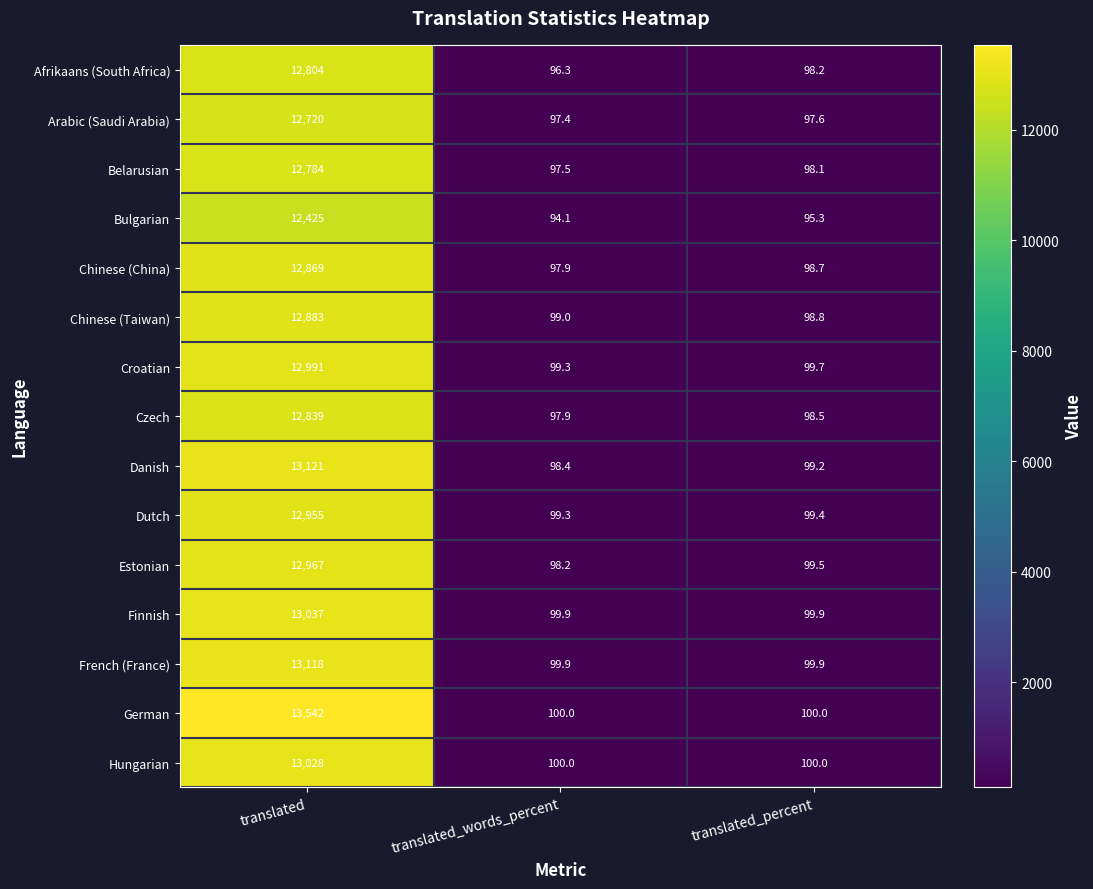

Which series has the largest total across all categories?

German